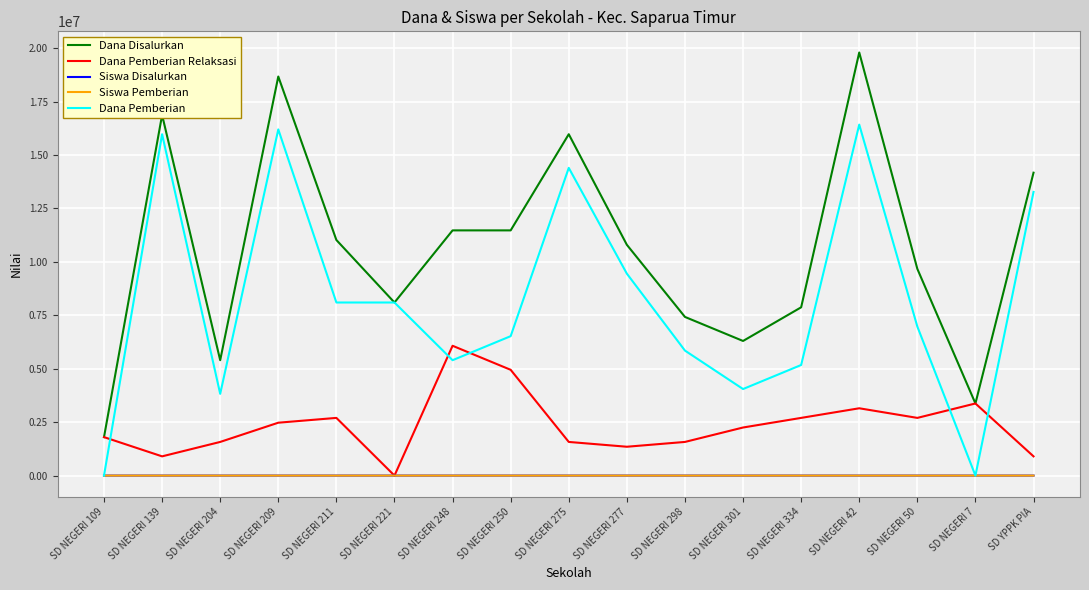

Which category has the highest value in the Dana Disalurkan series?

SD NEGERI 42